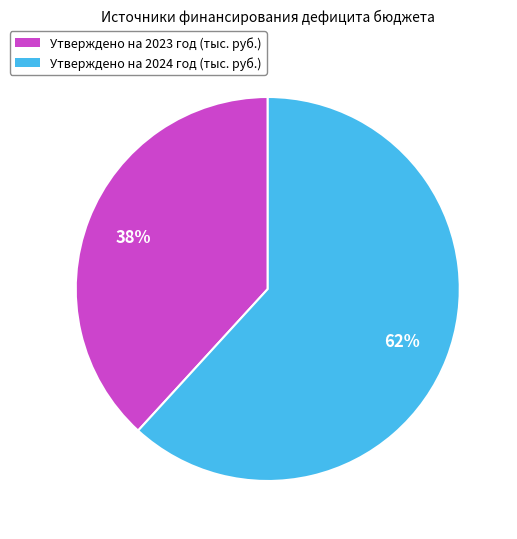

Count the number of slices in the pie.

2